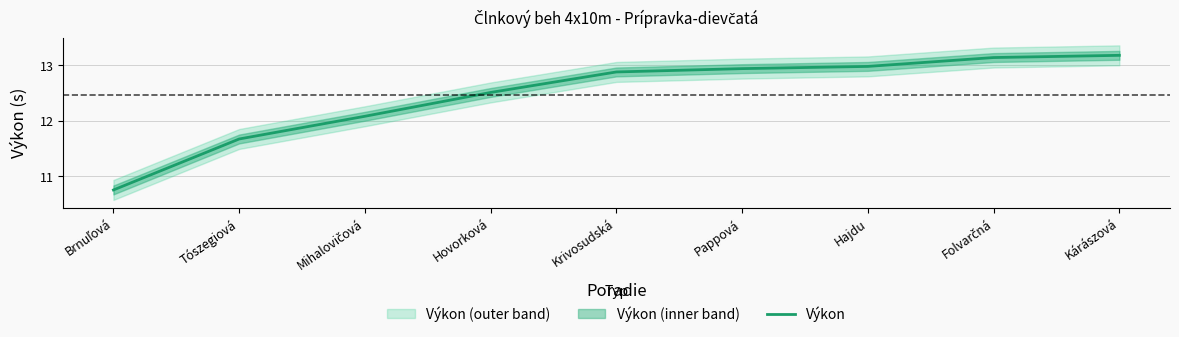

What value does the data have at Tószegiová?

11.7